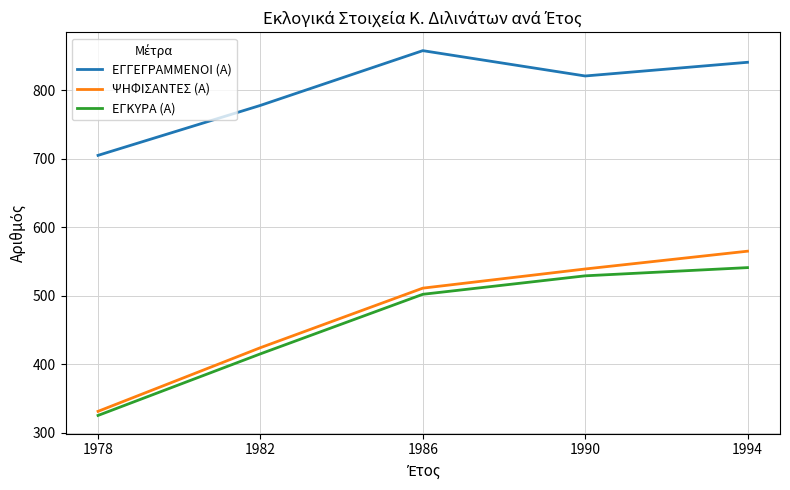

True or false: ΕΓΚΥΡΑ (Α) and ΨΗΦΙΣΑΝΤΕΣ (Α) intersect in this chart.

False